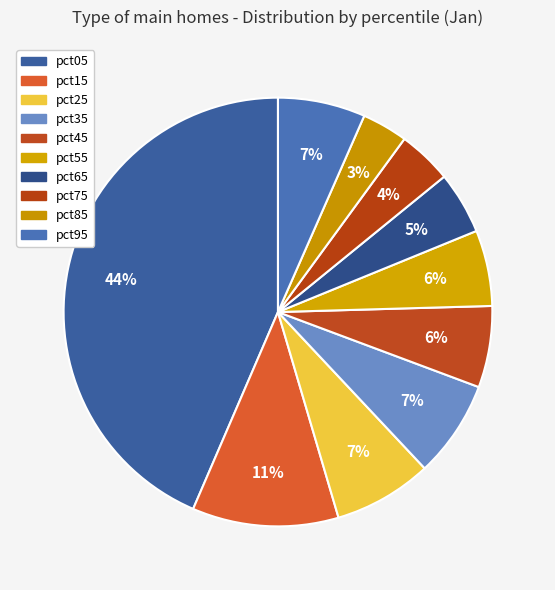

To the nearest percent, what portion does pct85 represent?

3%